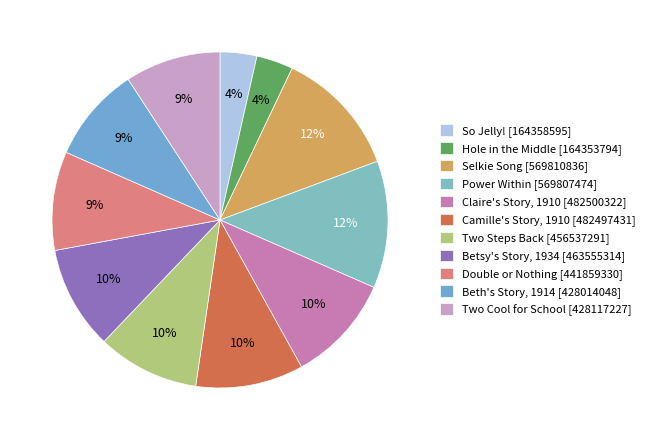

What percentage is the Claire's Story, 1910 slice, to the nearest percent?

10%